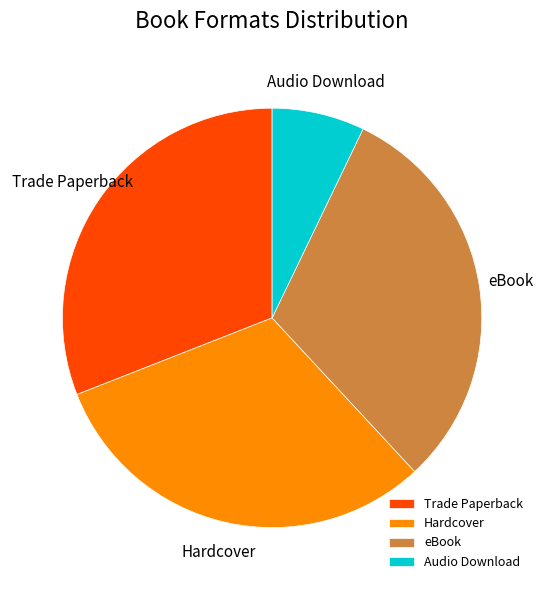

Is the sum of eBook and Trade Paperback greater than half?

Yes